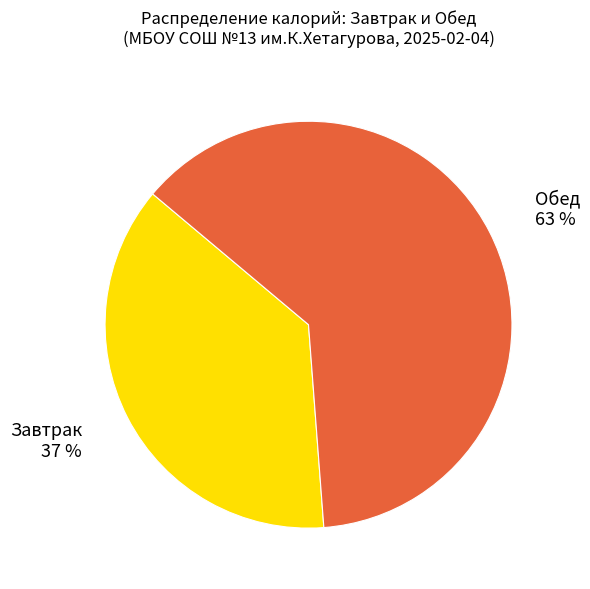

How many segments does this pie chart have?

2